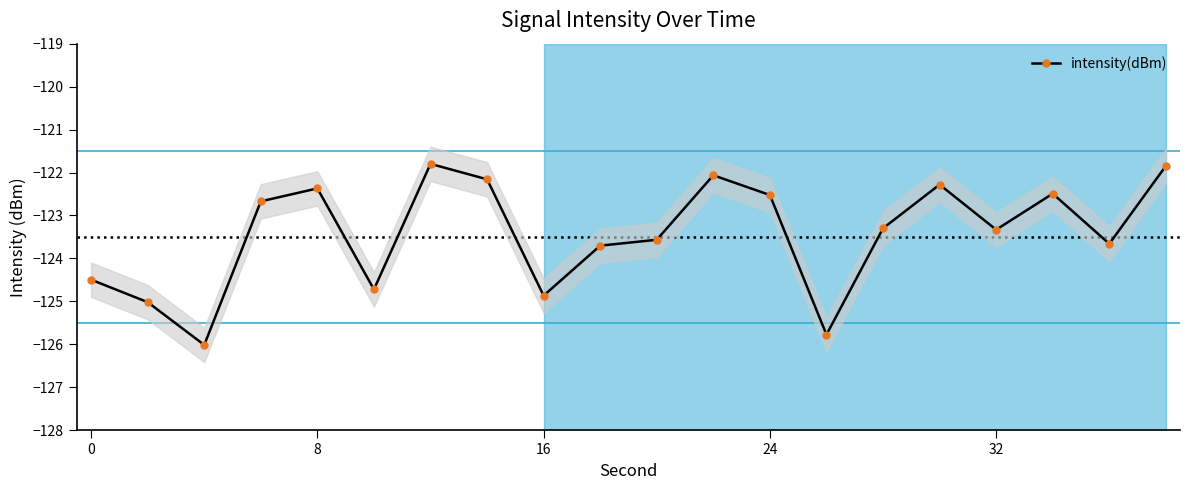

How many lines are shown in the chart?

1